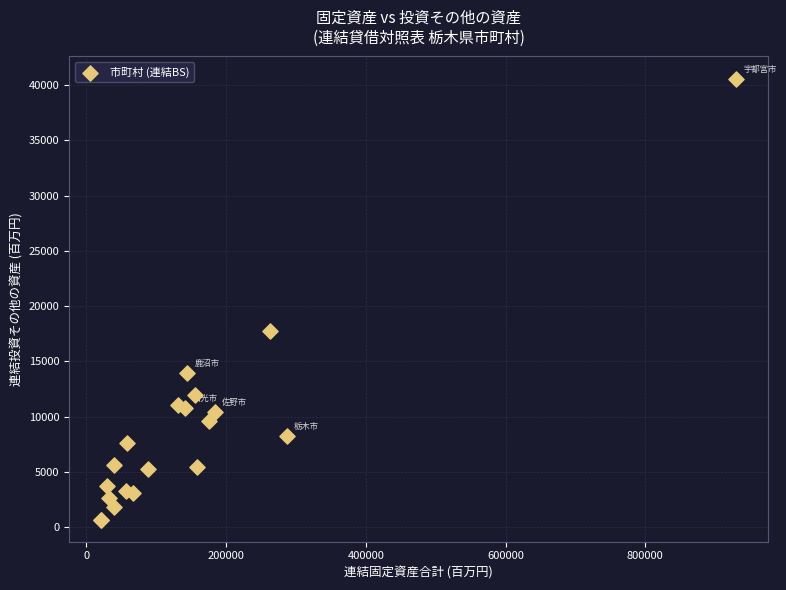

What Y value in the scatter plot is closest to 20641?

17779